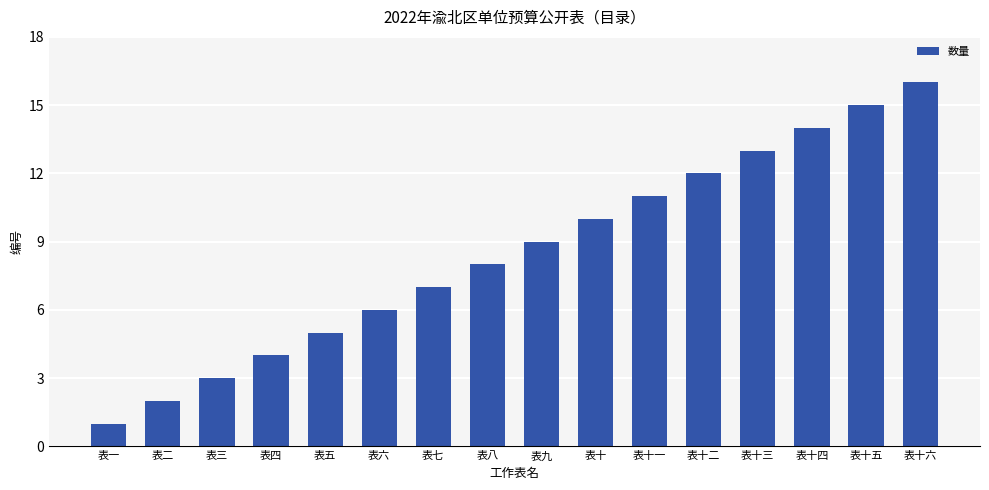

What is the value of the 15th bar from the left?

15